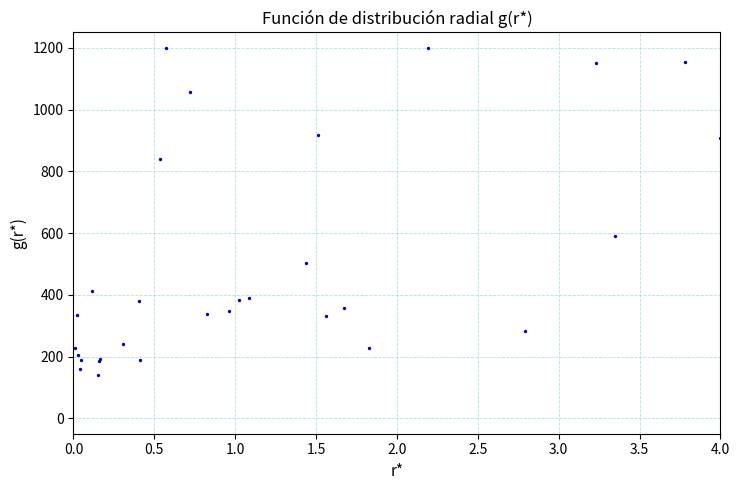

What Y value in the scatter plot is closest to 670?

589.9